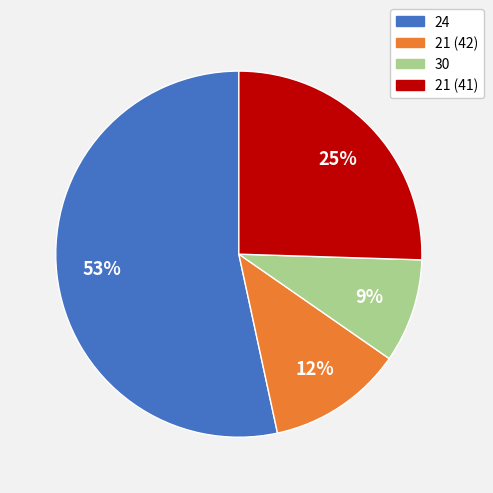

Does any single category account for the majority?

Yes